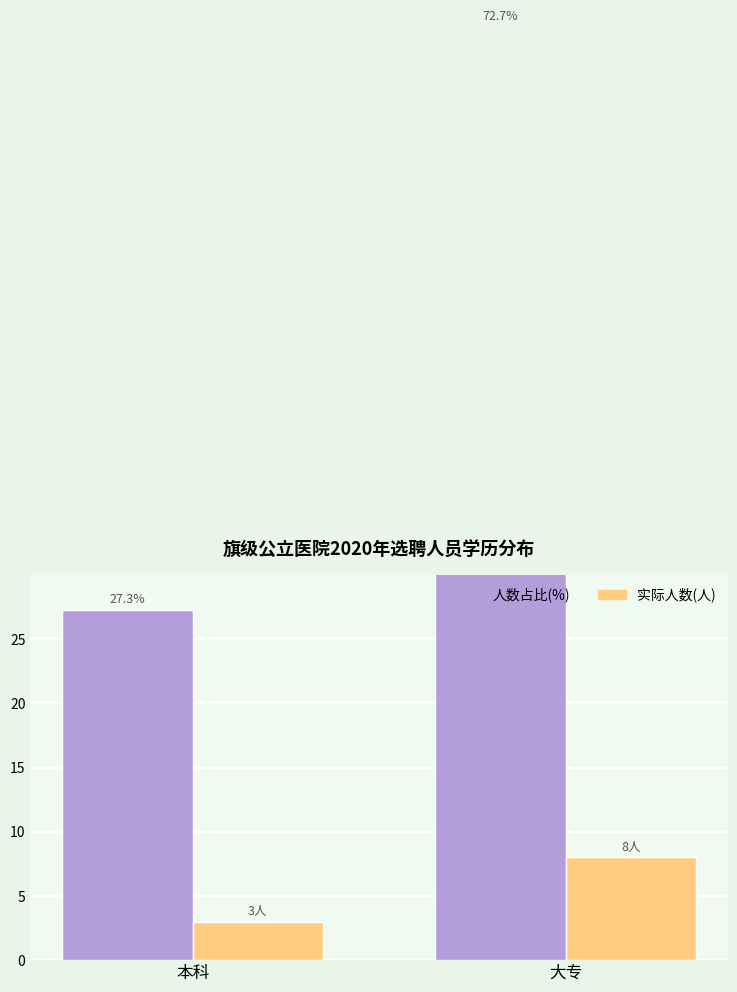

What is the label of the 2nd bar from the right?

本科